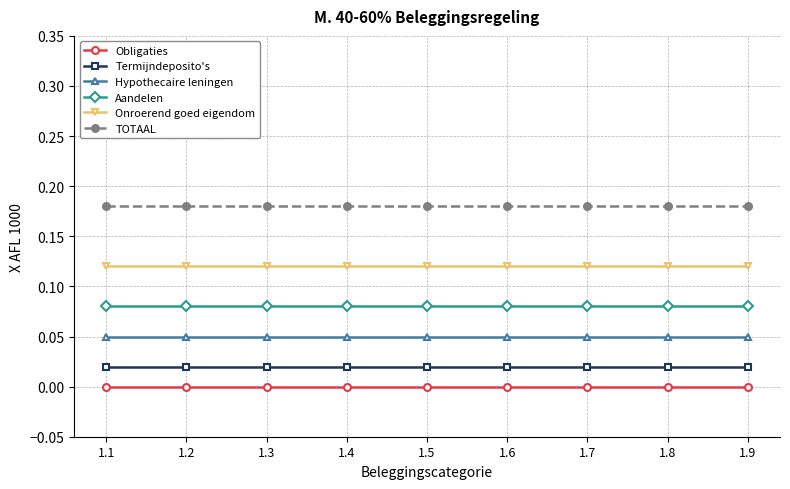

Is the value of Aandelen at 1.9 greater than the value of Termijndeposito's at 1.2?

Yes